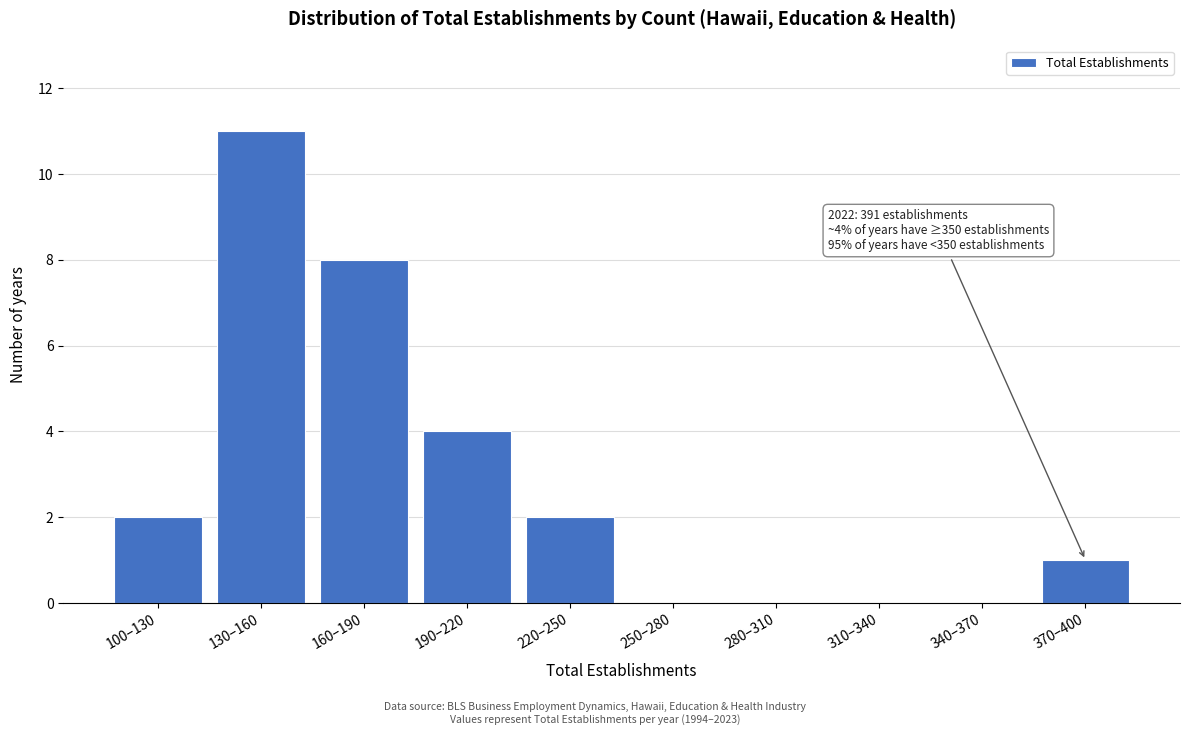

Reading left to right, transcribe all the data shown in this chart.

100–130=2	130–160=11	160–190=8	190–220=4	220–250=2	250–280=0	280–310=0	310–340=0	340–370=0	370–400=1